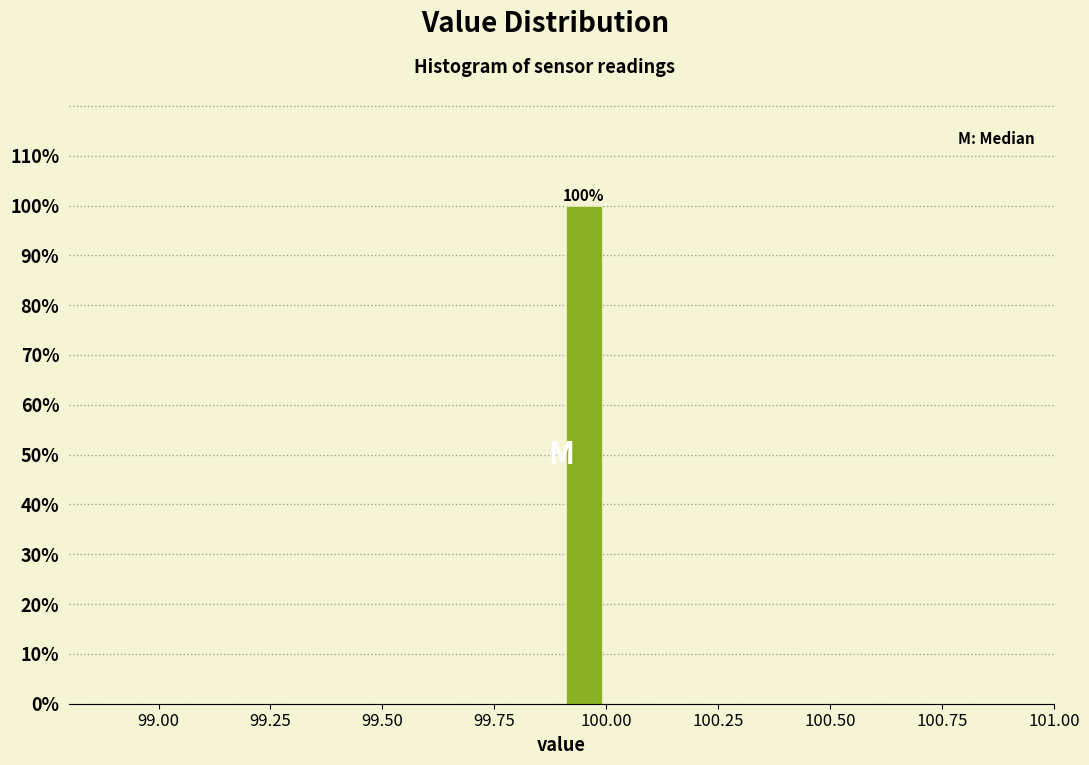

Around what value on the x-axis is the tallest bar? Give the approximate position of its centre, as read against the axis.

99.95